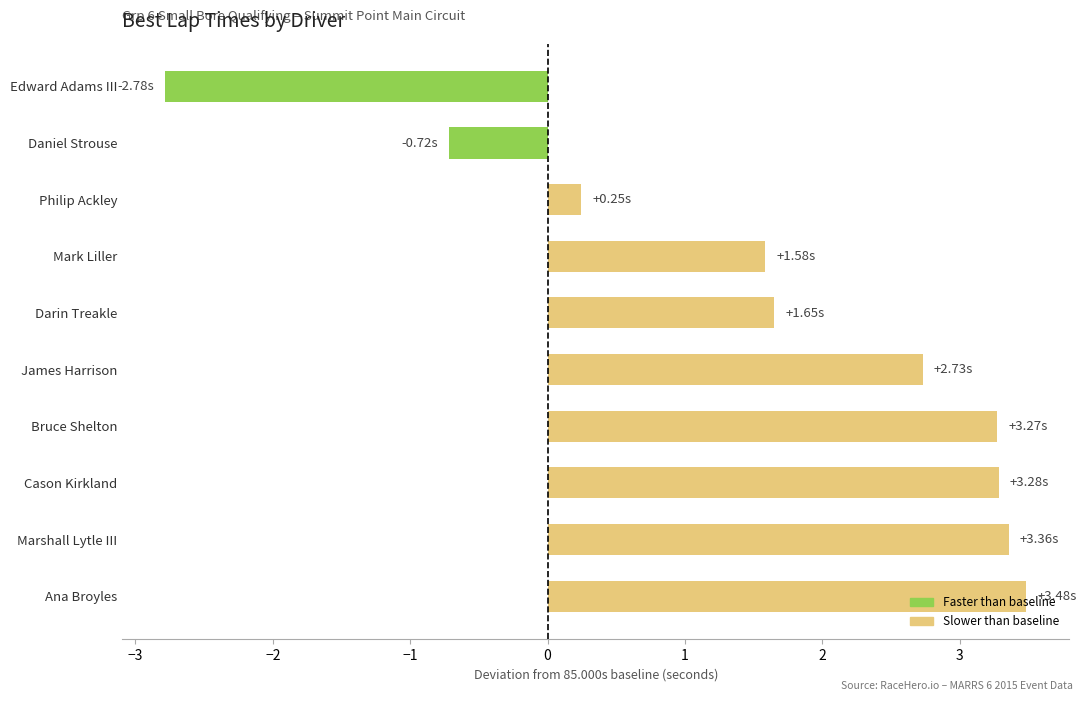

What is the change in value from Philip Ackley to Marshall Lytle III?

+3.1